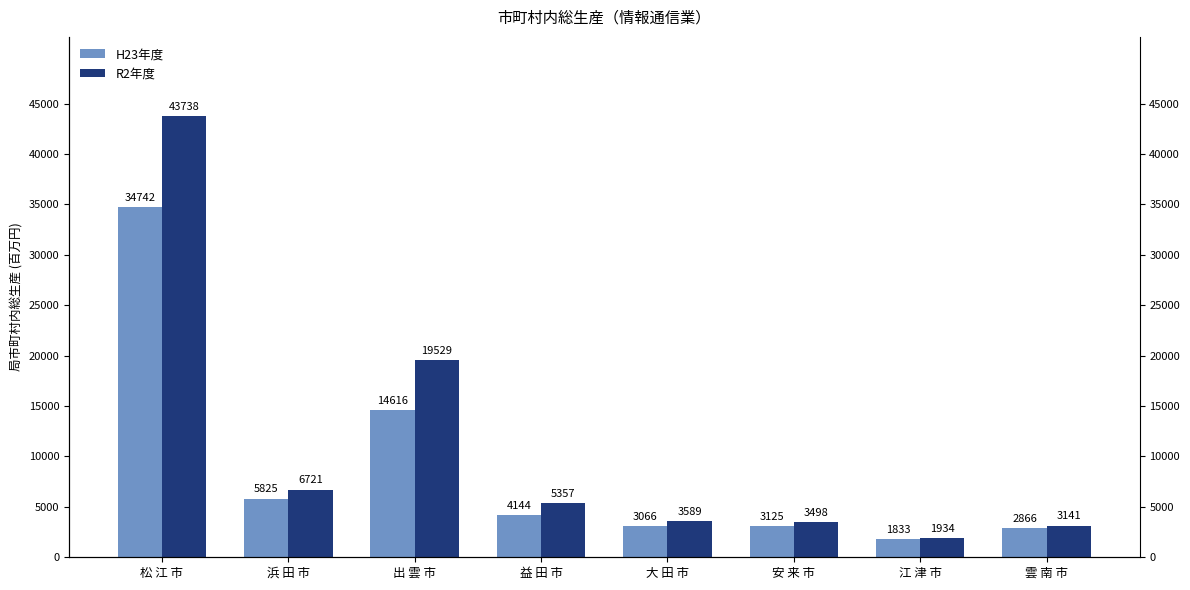

Which category has the lowest value across all series?

江 津 市